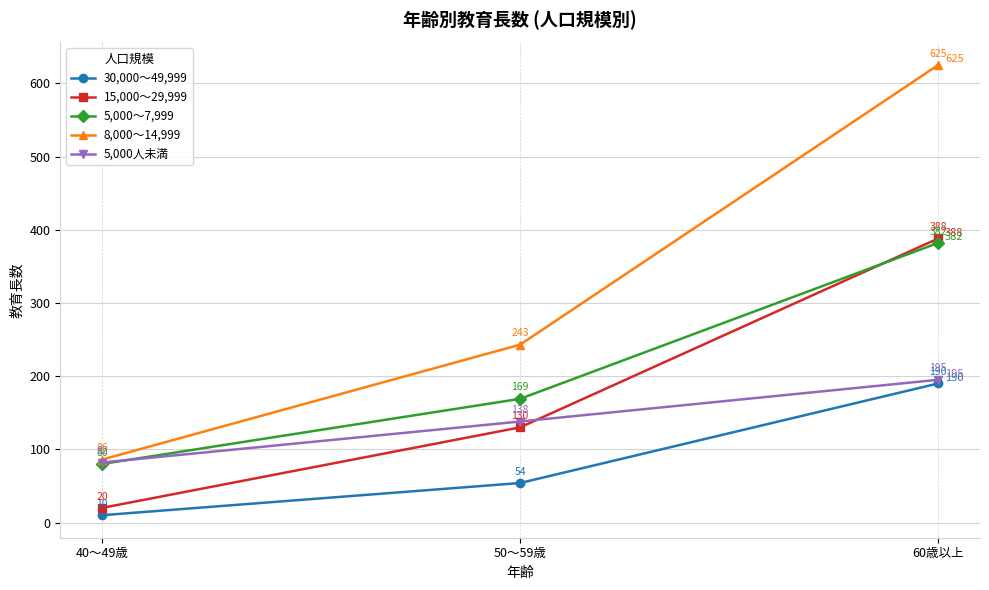

How many values in the 5,000～7,999 series are below 169?

1